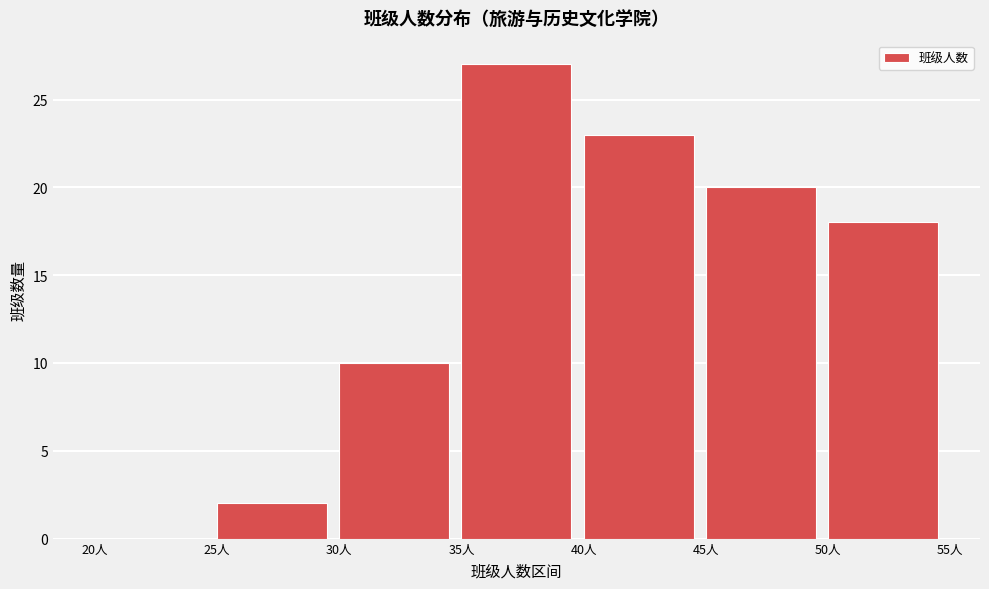

How tall is the bar that spans 40 to 45 on the x-axis? The values are not printed on the chart, so give them approximately, as read against the axis.

23